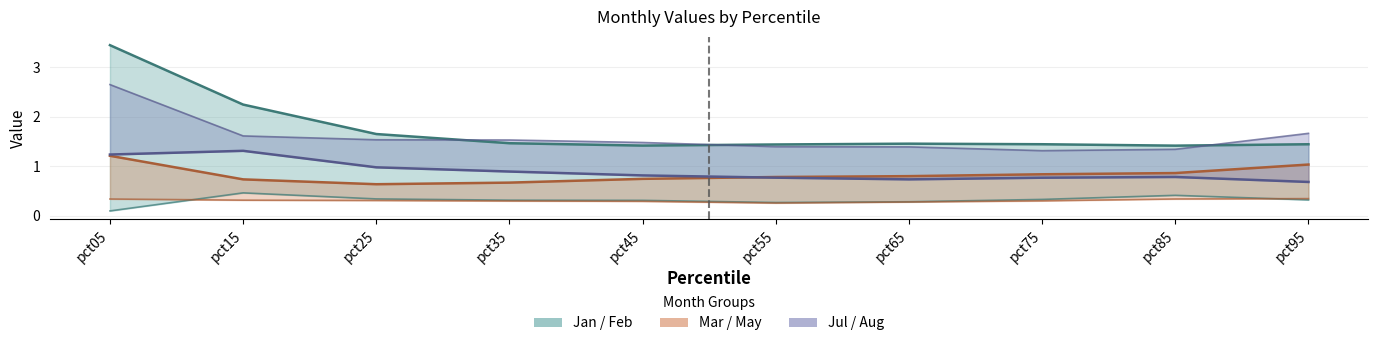

Where is Jul nearest to the value 0?

pct95